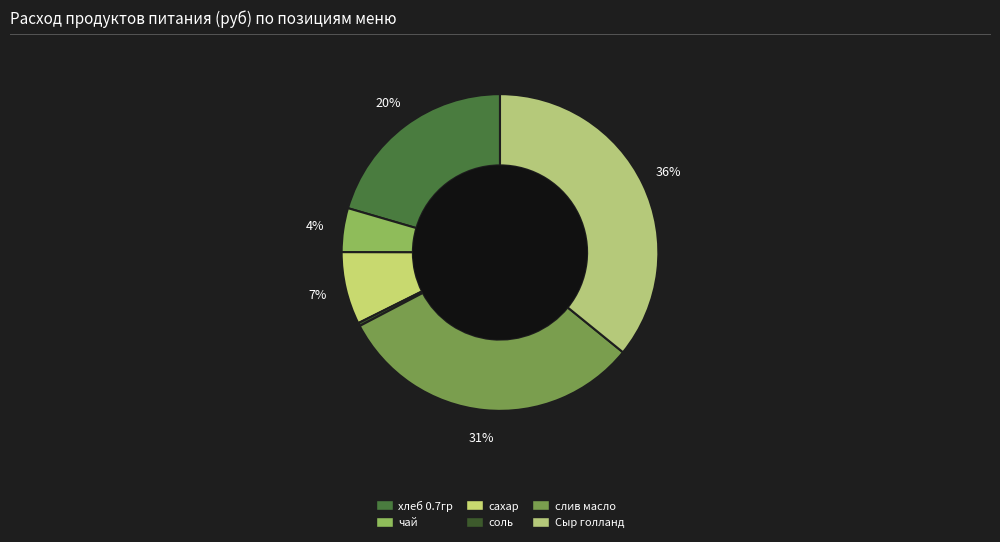

What is the total percentage of сахар and Сыр голланд?

43.2%